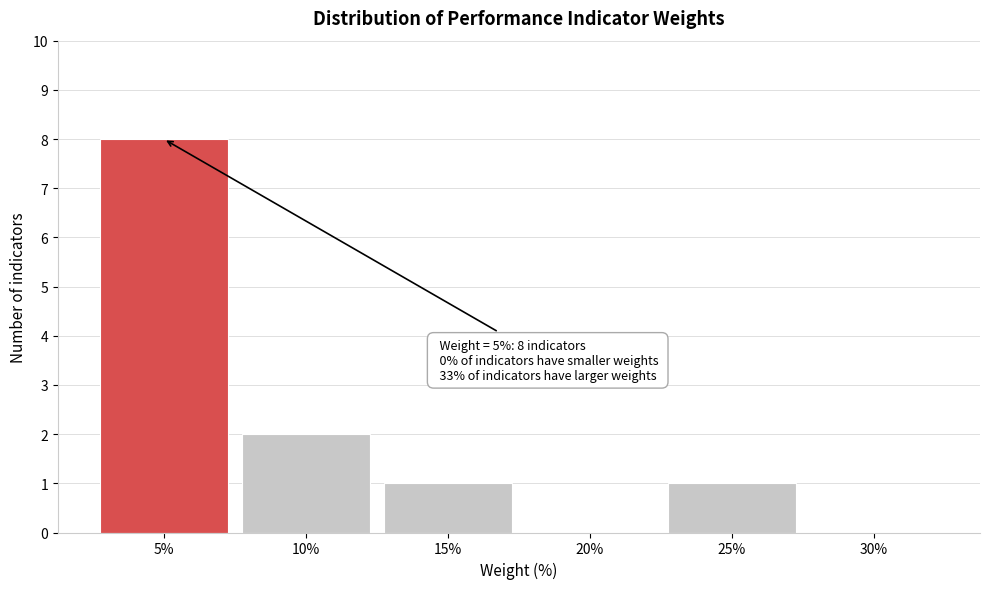

Reading left to right, what are all the values shown in this chart?

5%=8	10%=2	15%=1	20%=0	25%=1	30%=0